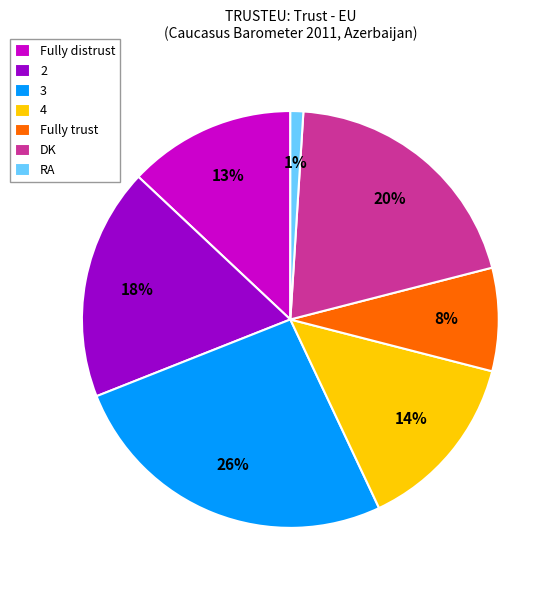

The 2 slice represents 12% of the pie. True or false?

False